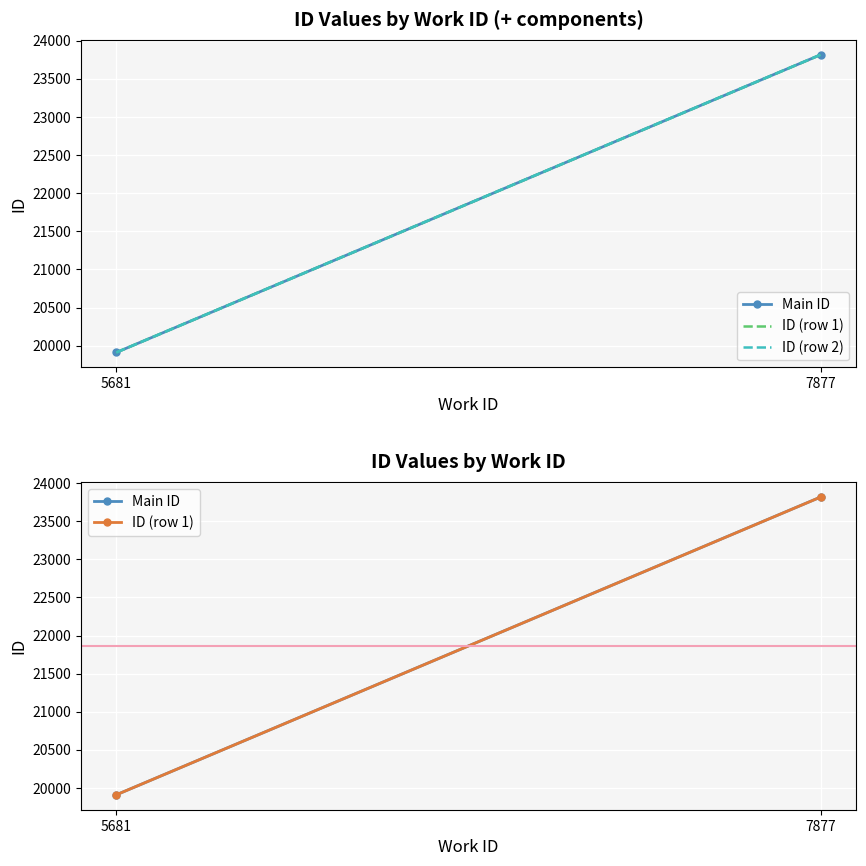

What are all the series names shown in the legend?

Main ID, ID (row 1), ID (row 2)